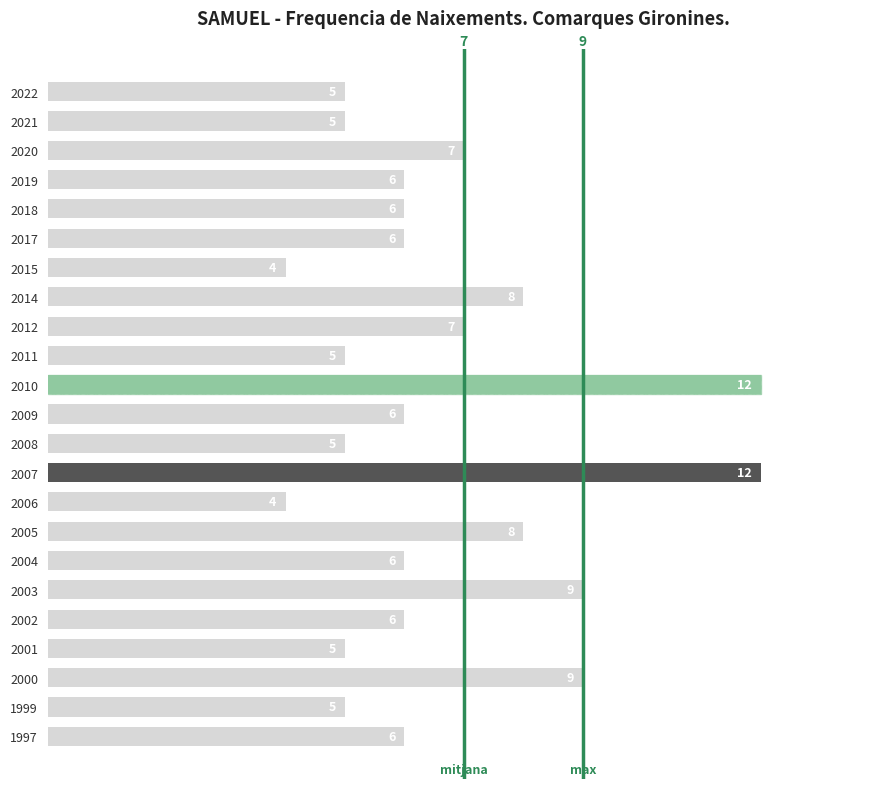

Count the values in the range 5 to 8.

17